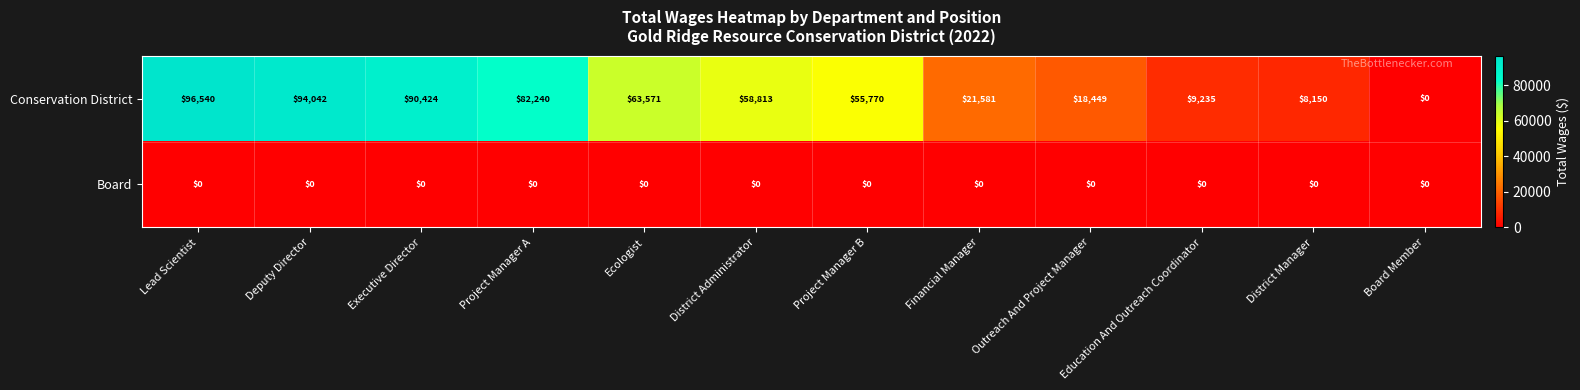

What is the highest value of the Conservation District series?

96540